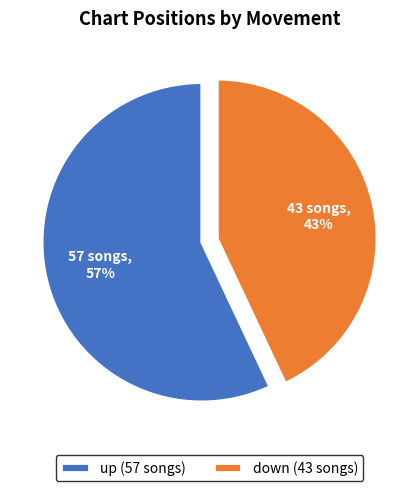

Do up and down together represent more than half of the pie?

Yes